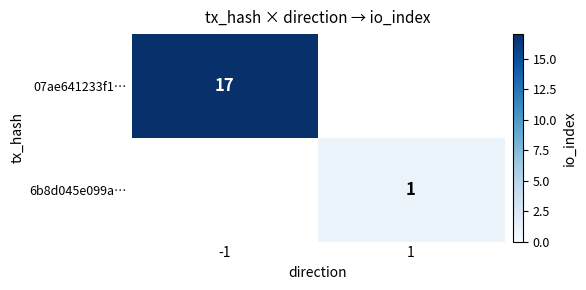

The 07ae641233f1… series shows 17 at -1. True or false?

True